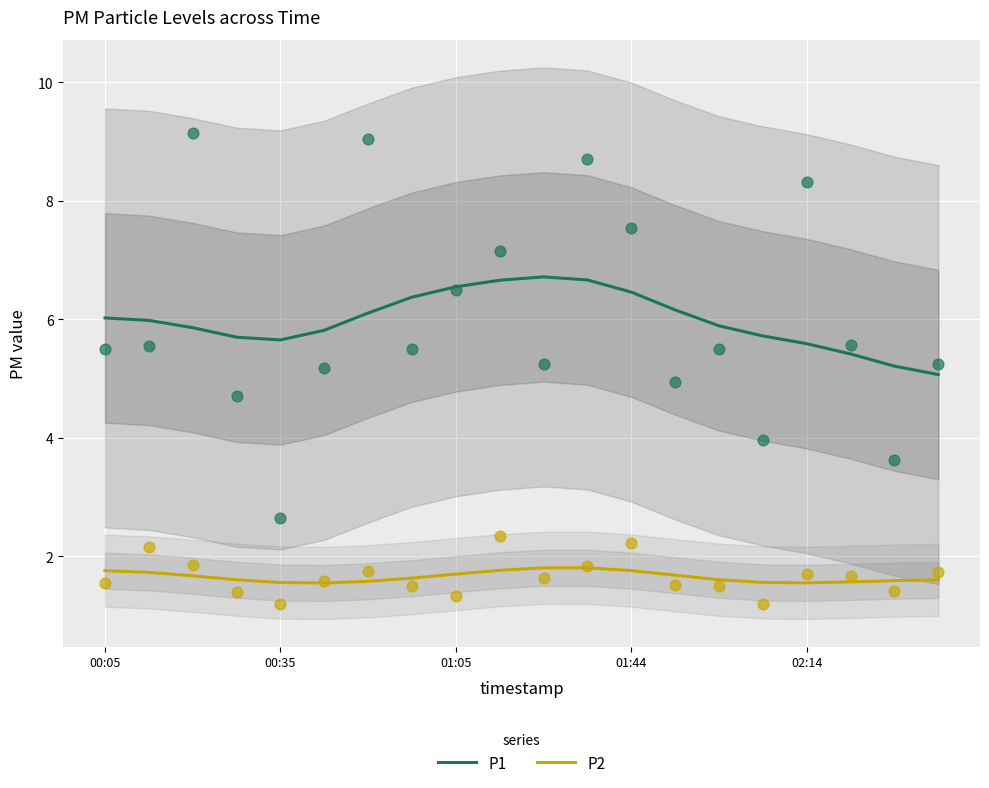

Which series reaches the minimum Y coordinate?

P2